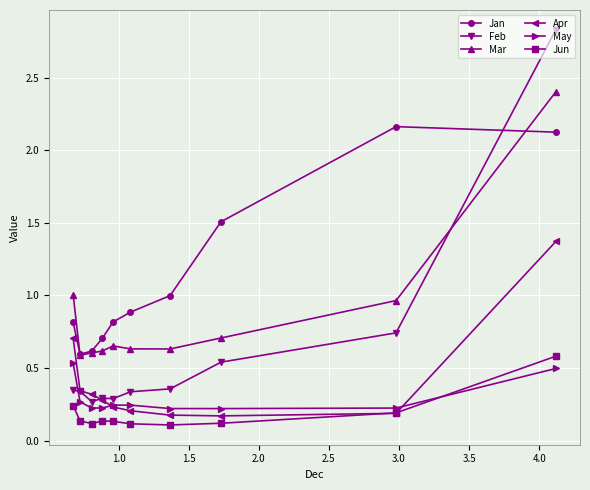

True or false: Mar has more than 0 interior local peaks.

True